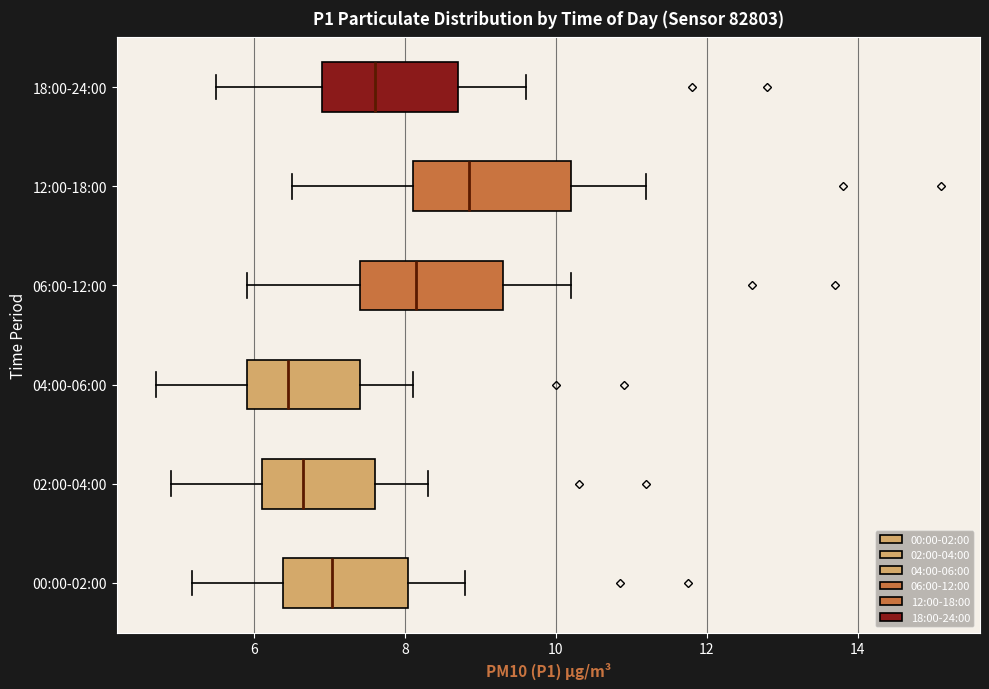

Which box has the furthest to the left median line?

04:00-06:00